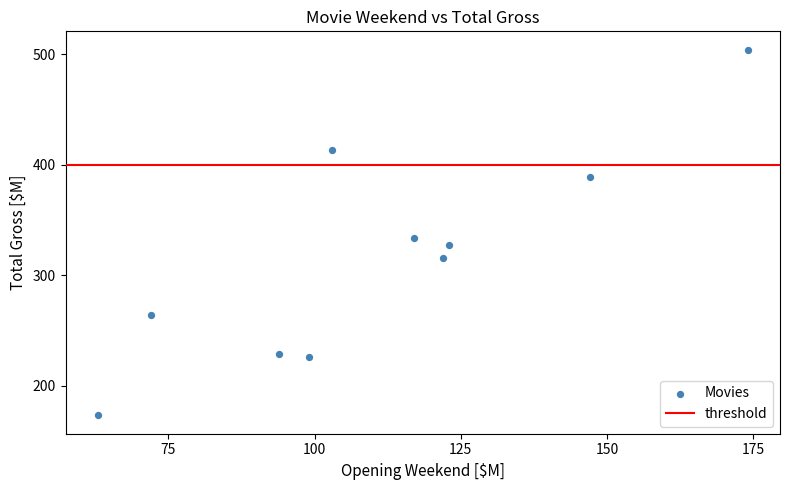

What is the range of Y values (max minus min)?

331